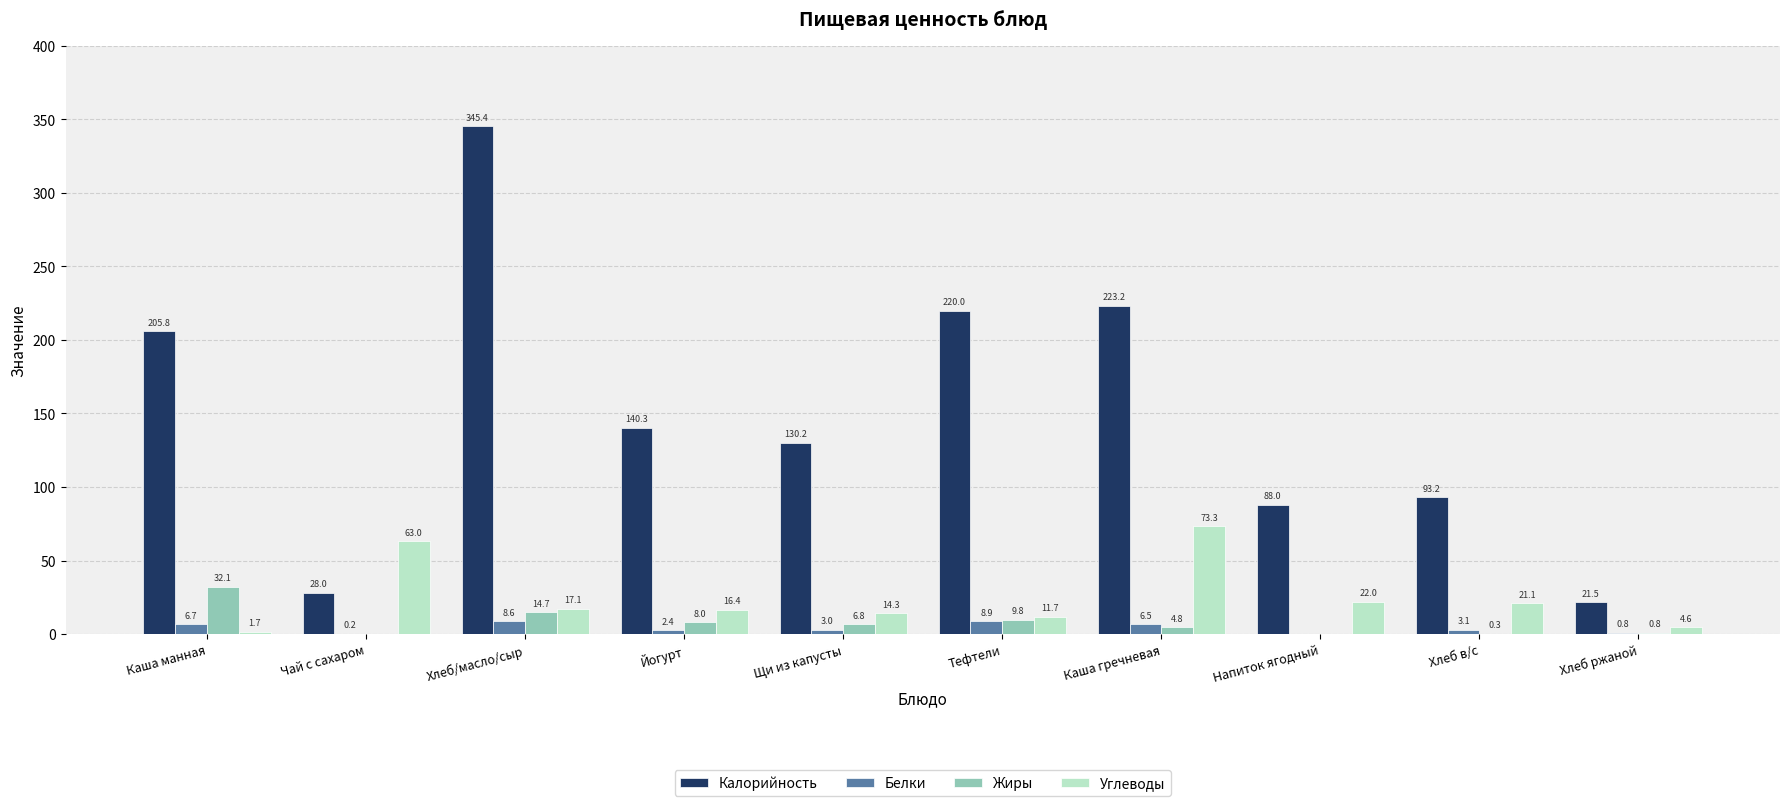

The Калорийность series shows 120.4 at Тефтели. True or false?

False